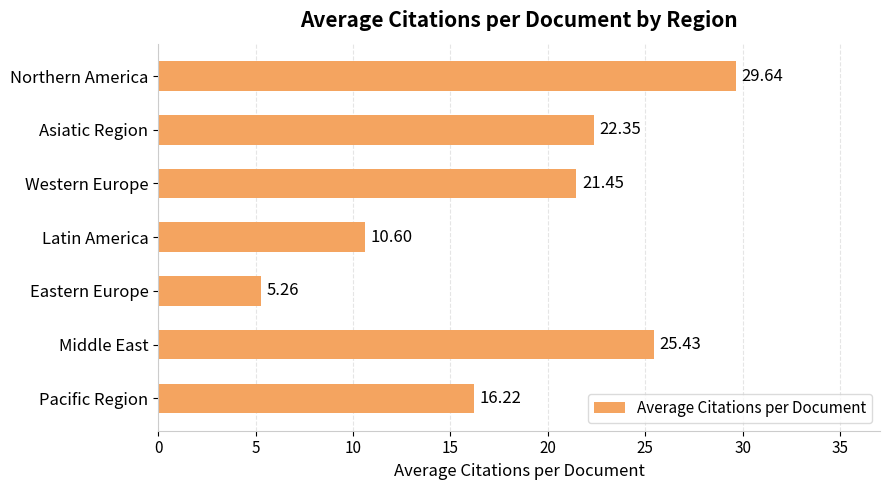

At which label is the value closest to 17?

Pacific Region